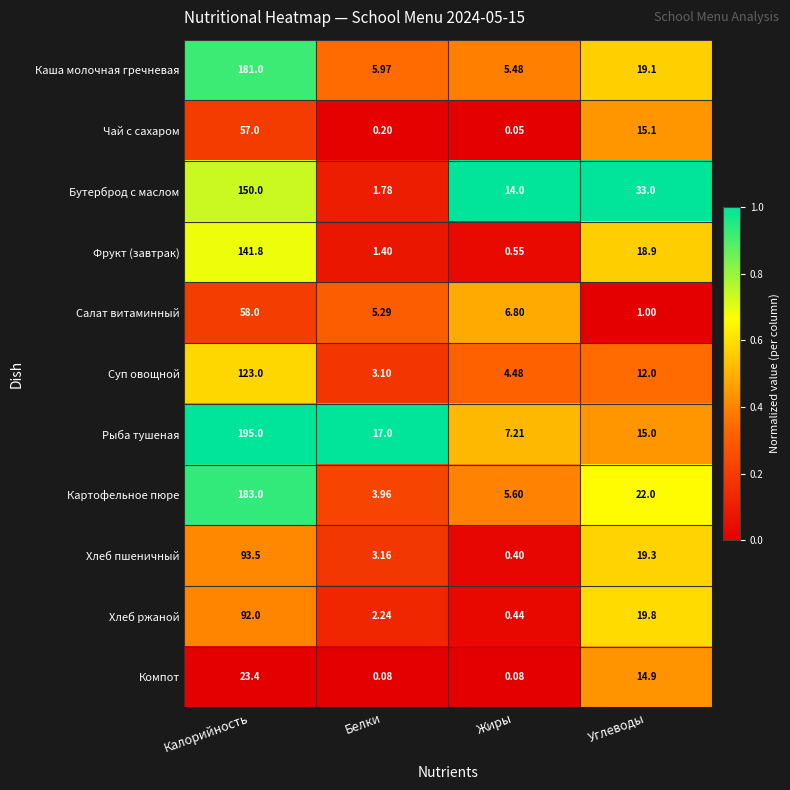

Which series has the largest total across all categories?

Рыба тушеная